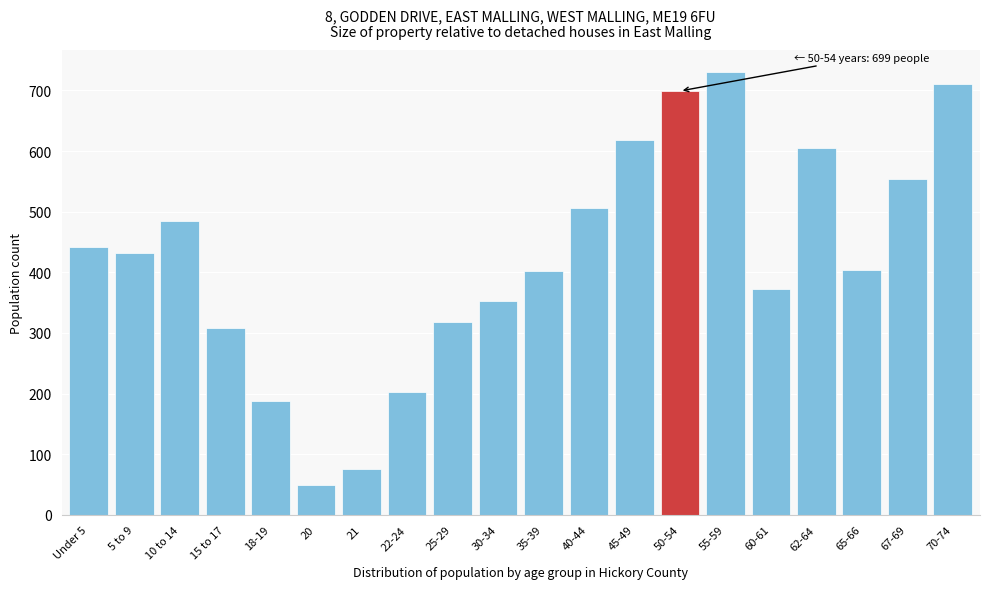

What is the label of the 9th bar from the right?

40-44